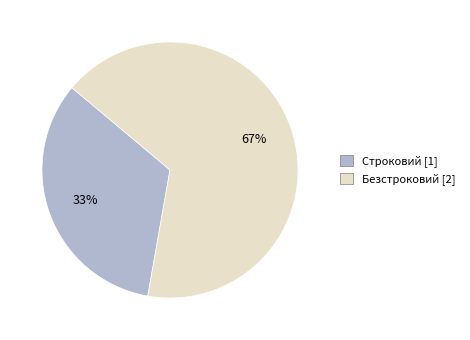

To the nearest percent, what percentage of the pie is Безстроковий?

67%